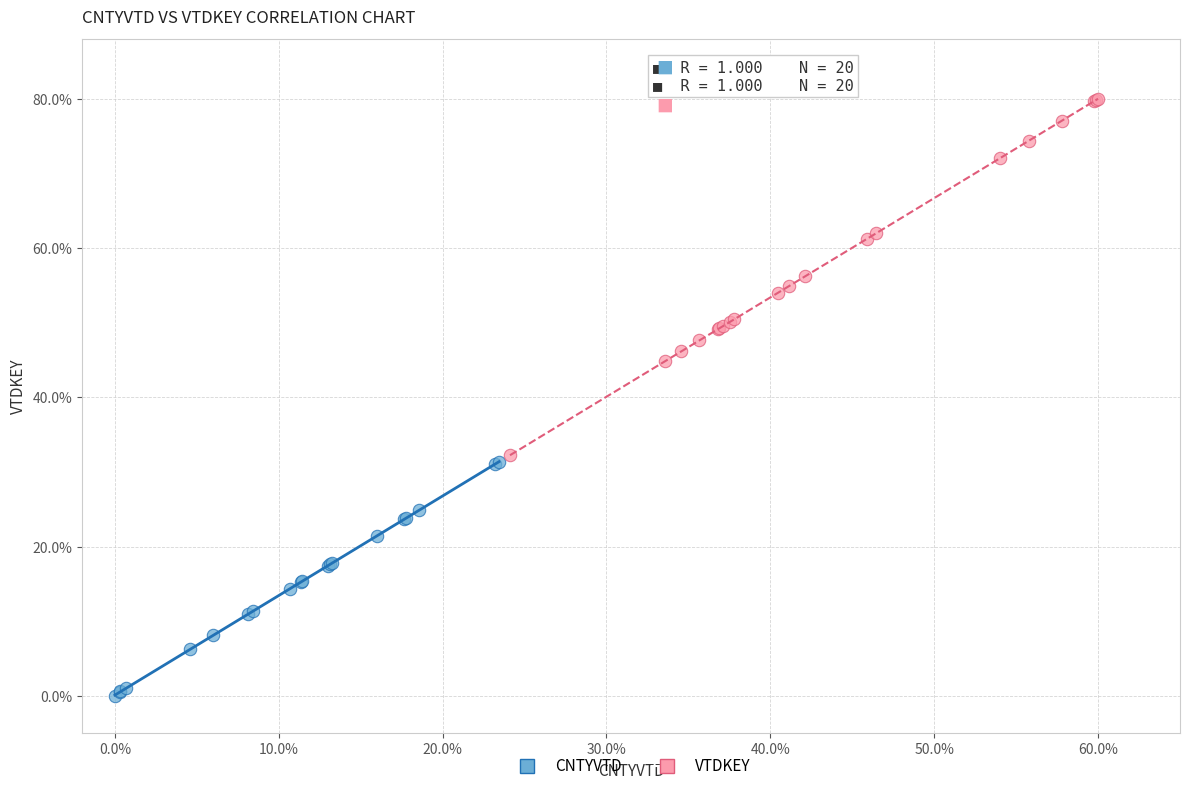

Which series contains the highest Y value?

VTDKEY